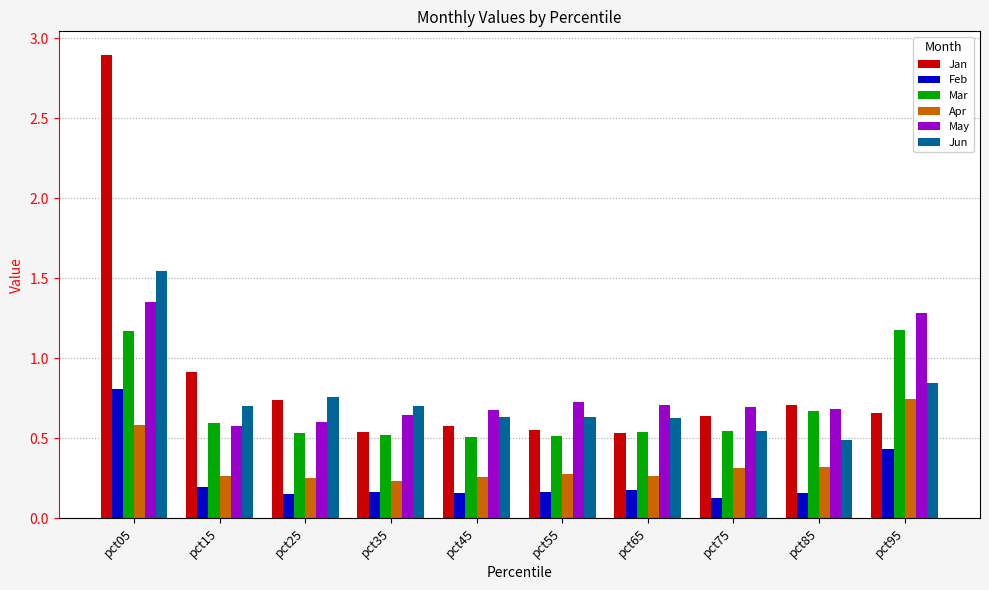

Which series has the largest total across all categories?

Jan